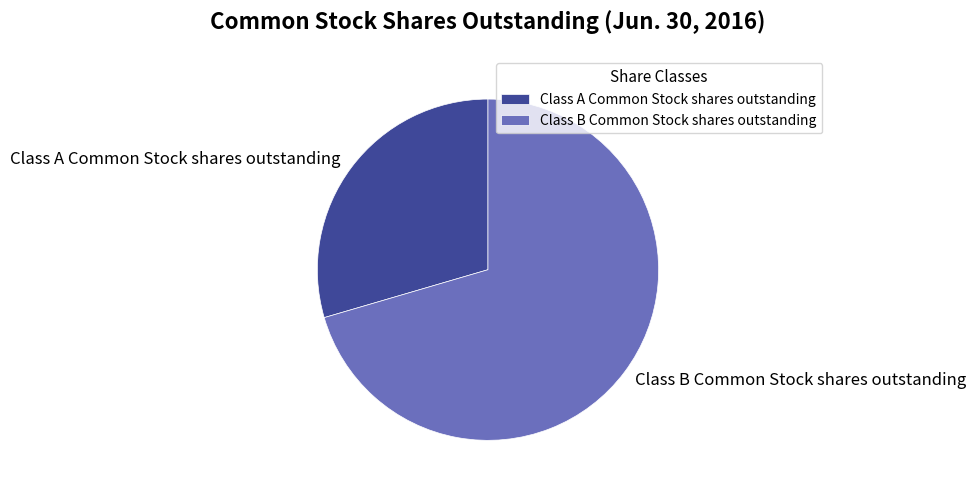

How many slices are in this pie chart?

2